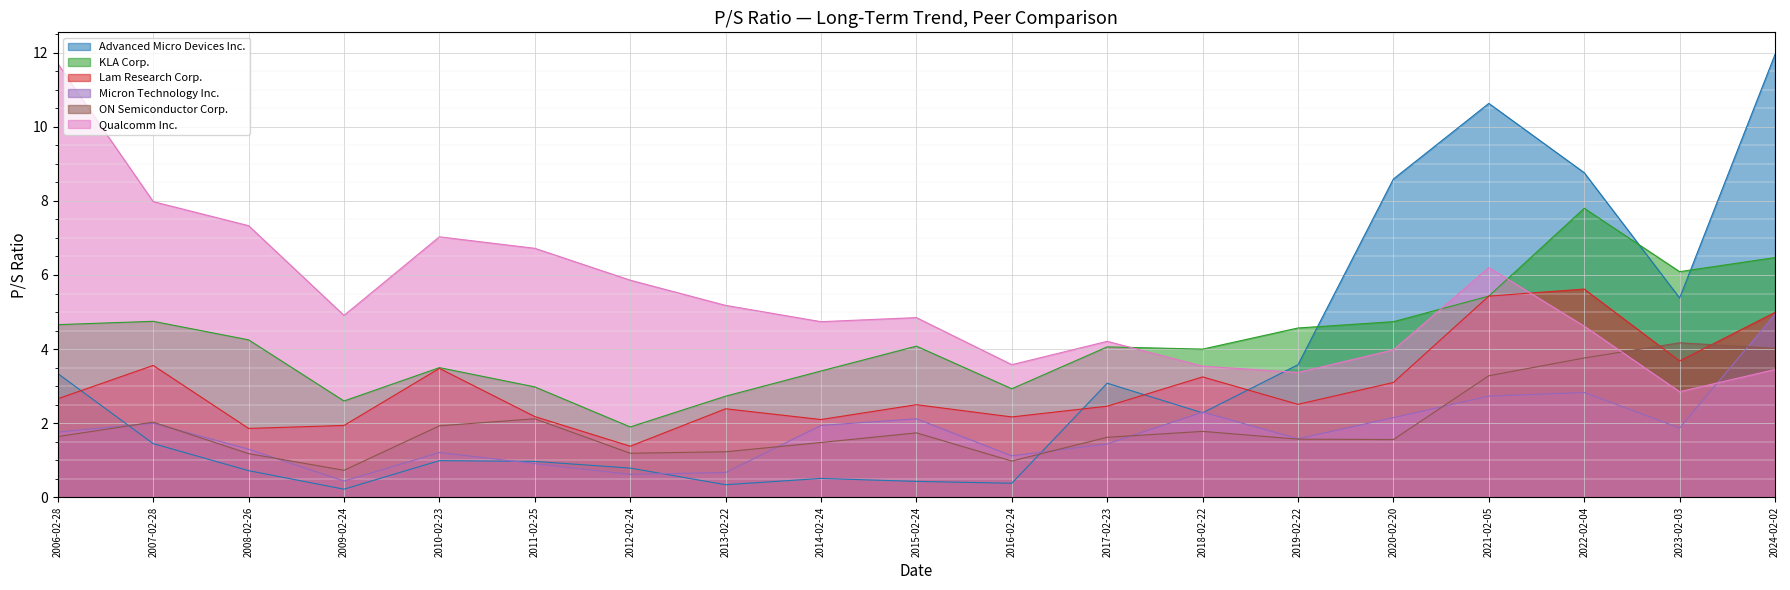

How many intersections are there between ON Semiconductor Corp. and Advanced Micro Devices Inc.?

2